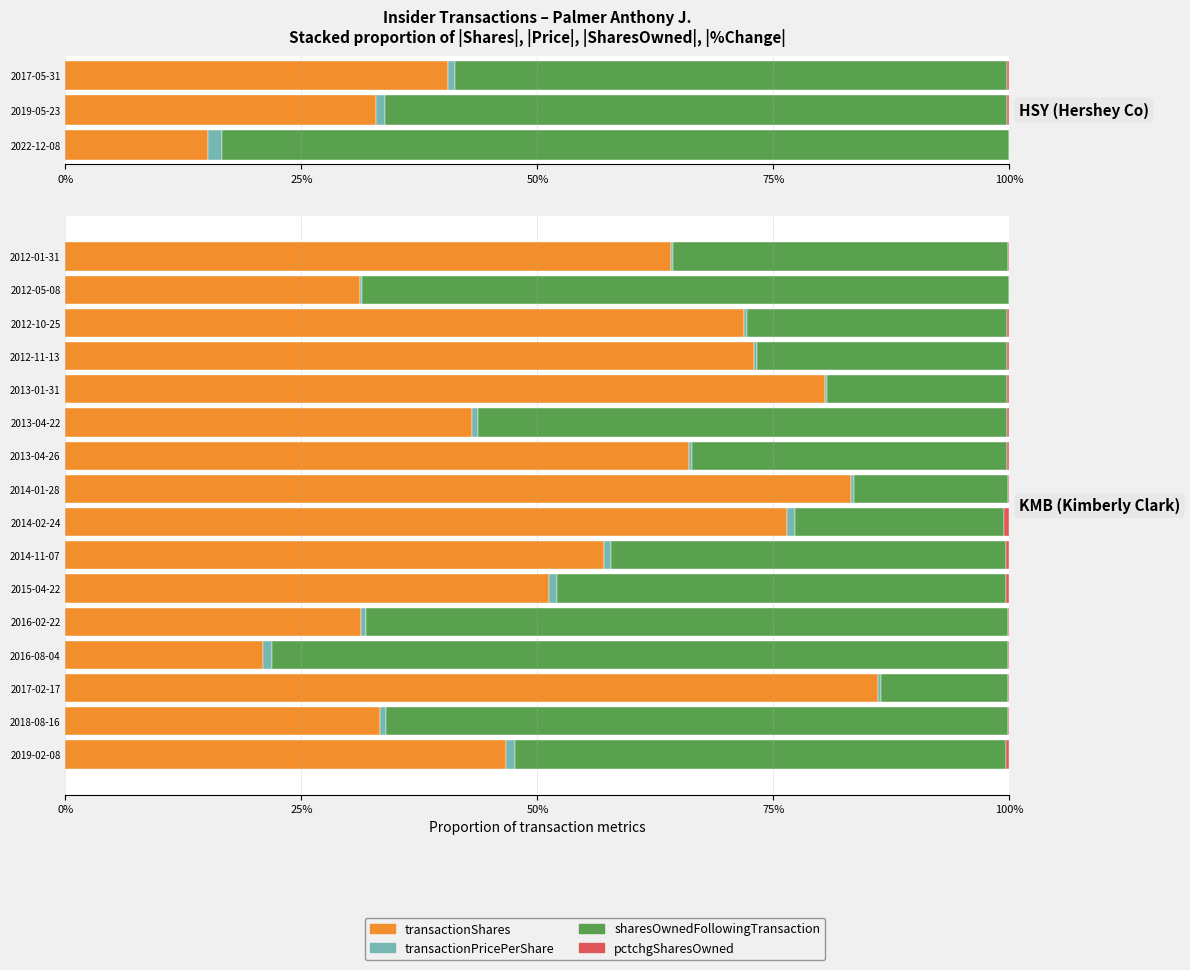

Which series changed the most between 2019-02-08 and 2012-05-08?

sharesOwnedFollowingTransaction